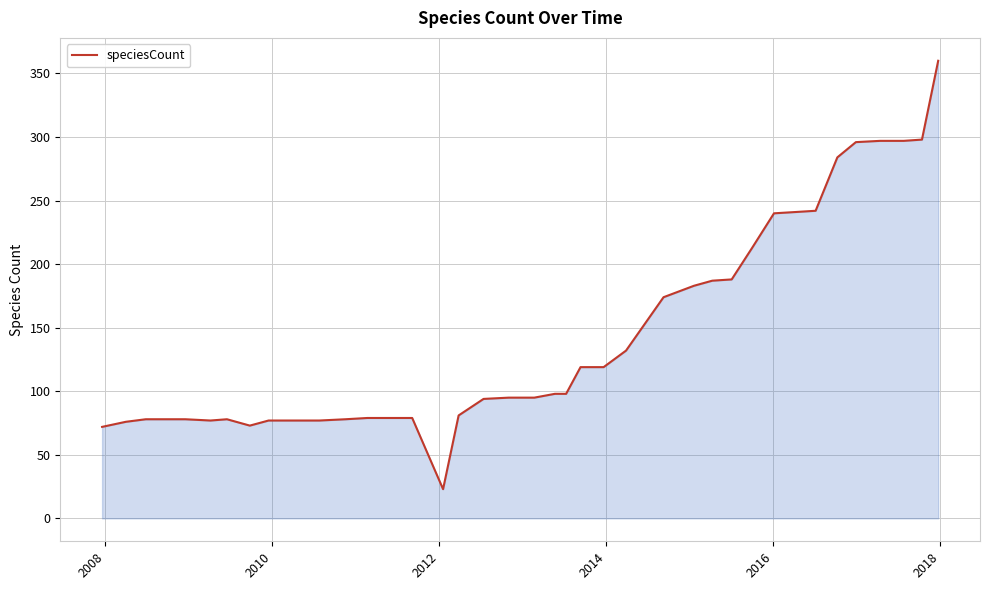

What is the minimum value shown in the chart?

23